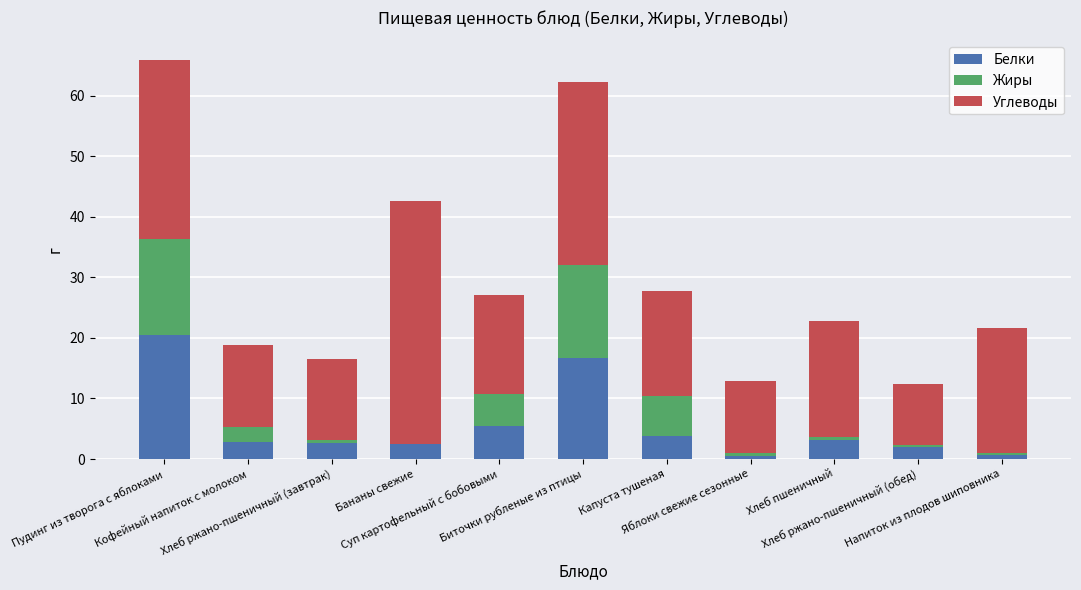

How many data points does each series have?

11